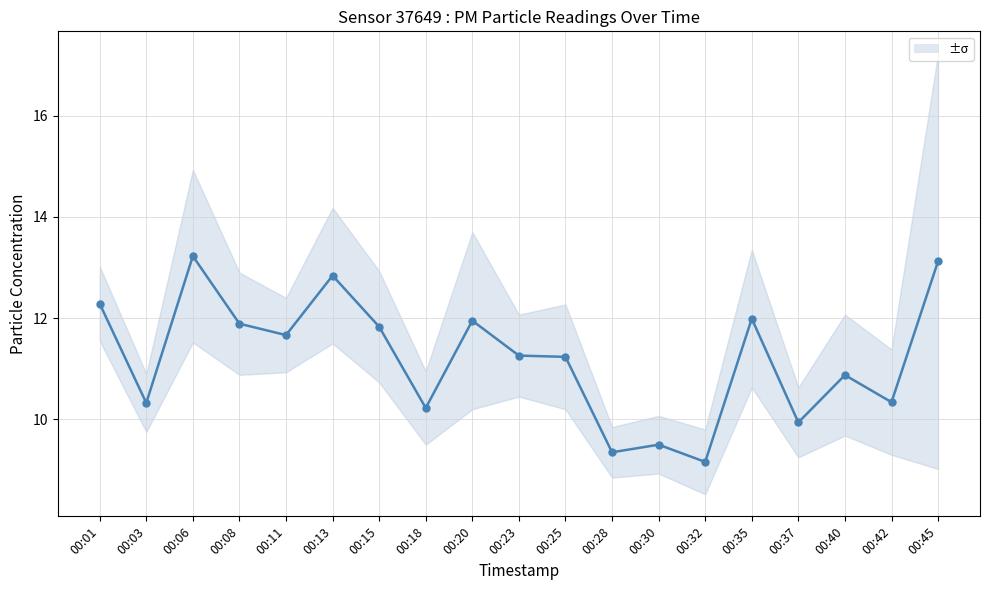

Is it true that the value at 00:08 is 11.9?

True